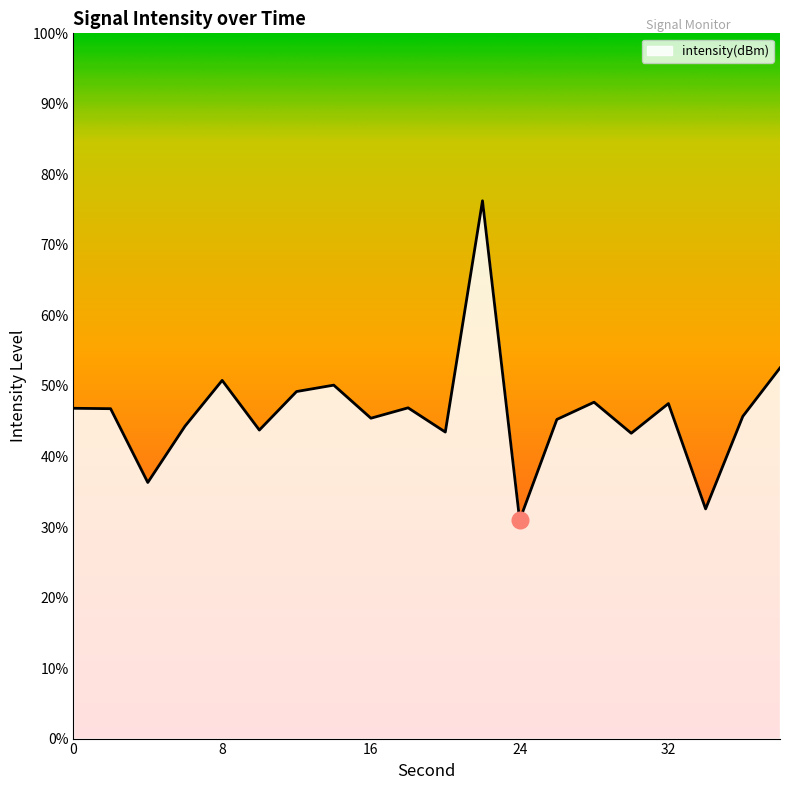

What is the greatest value displayed?

76.3